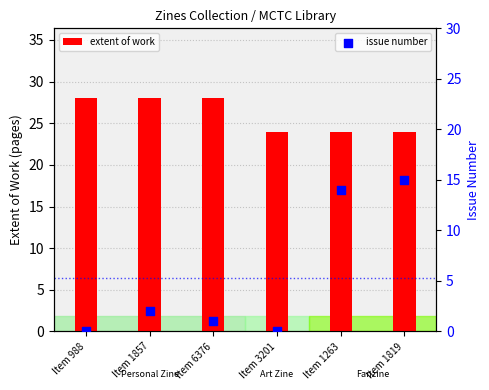

At how many categories does at least one series exceed 24?

3